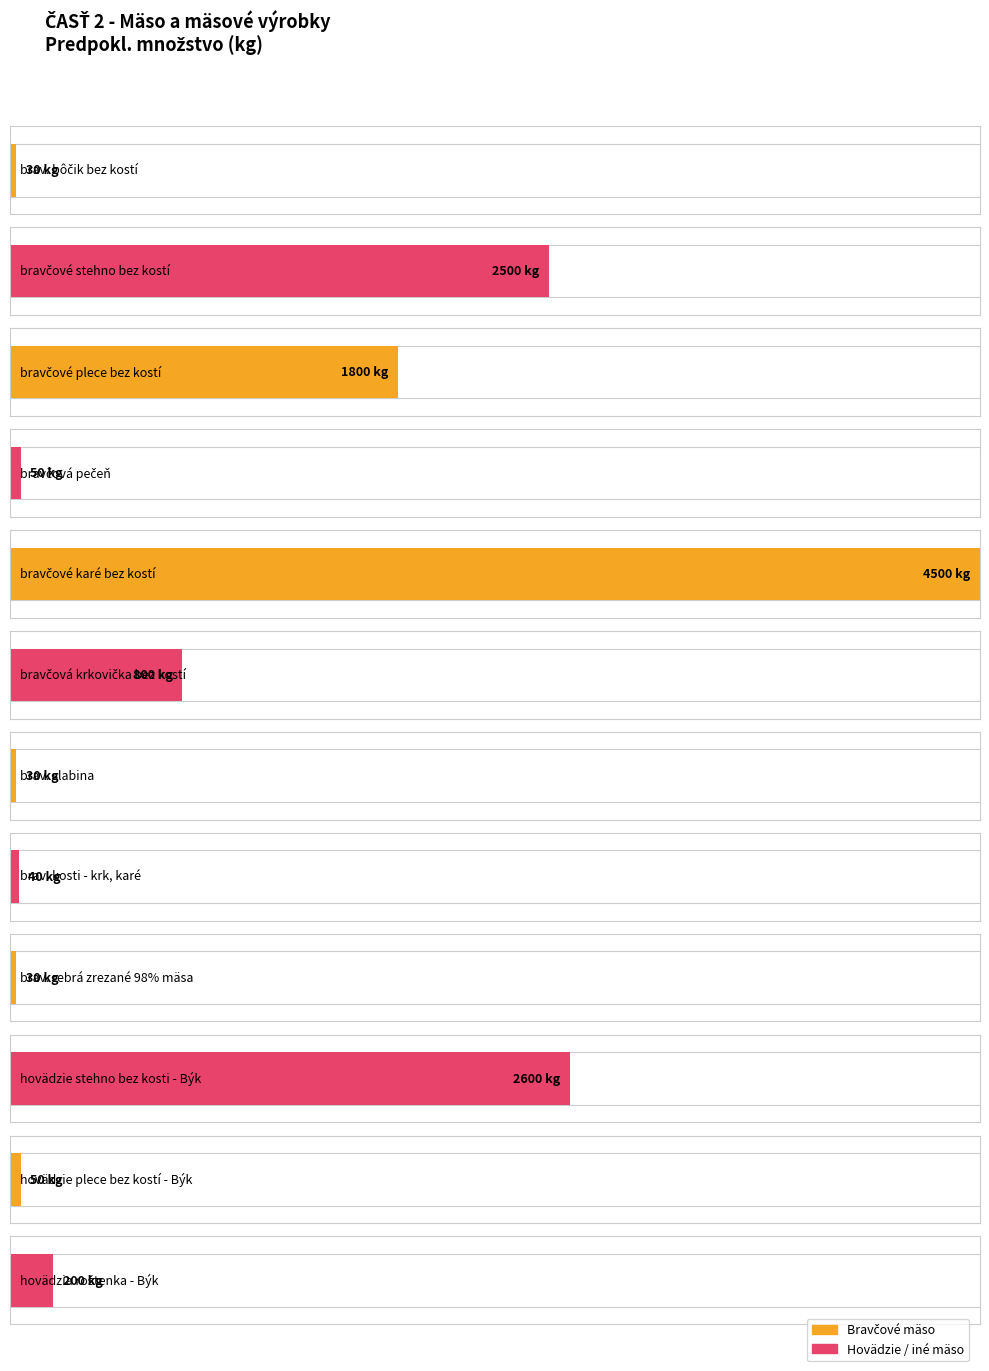

Where does the Predpokl. množstvo series first go above 1500?

bravčové stehno bez kostí